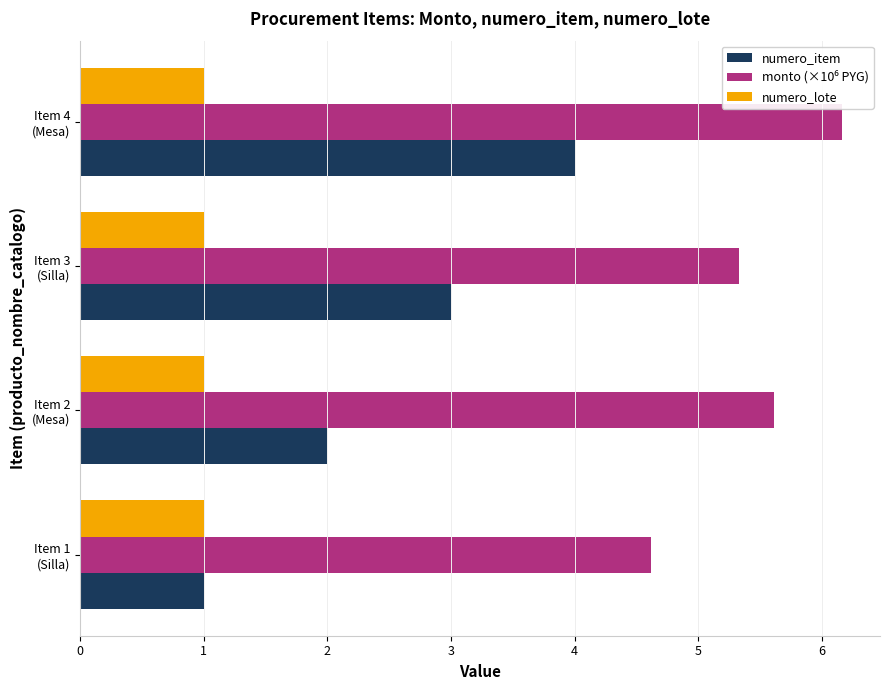

What is the difference between the maximum and minimum values in the numero_item series?

3.0